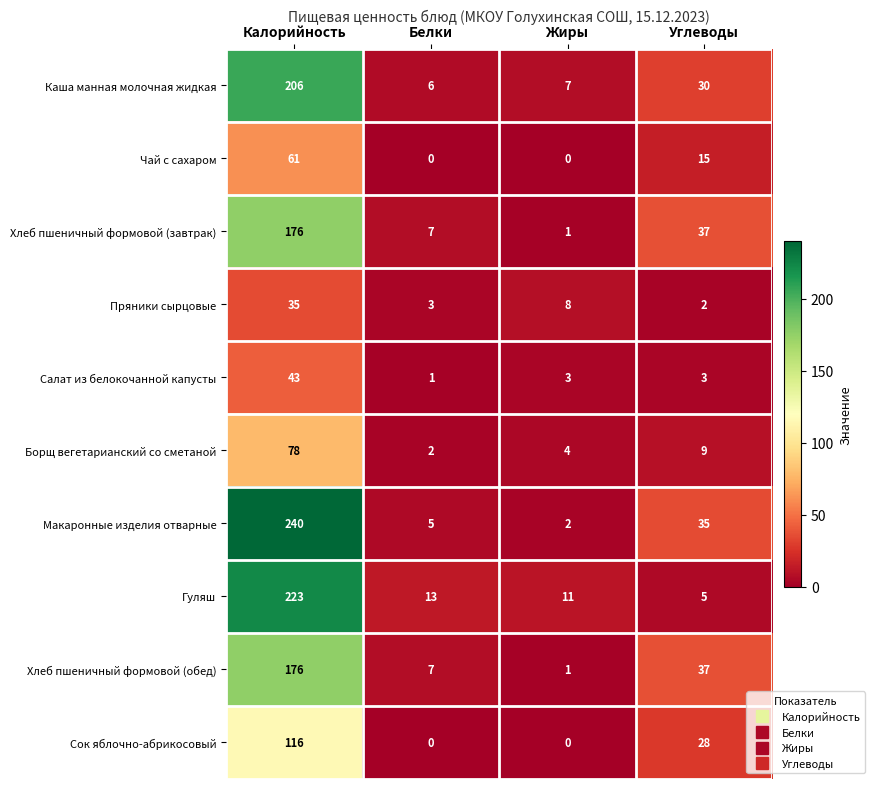

At which label is Хлеб пшеничный формовой (завтрак) closest to 88?

Углеводы